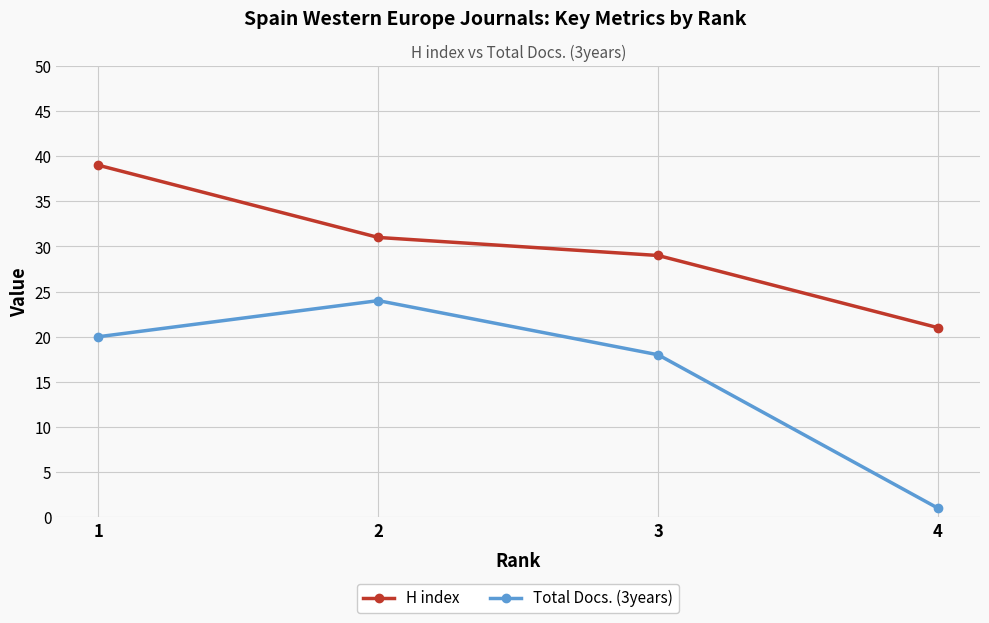

True or false: H index and Total Docs. (3years) intersect in this chart.

False